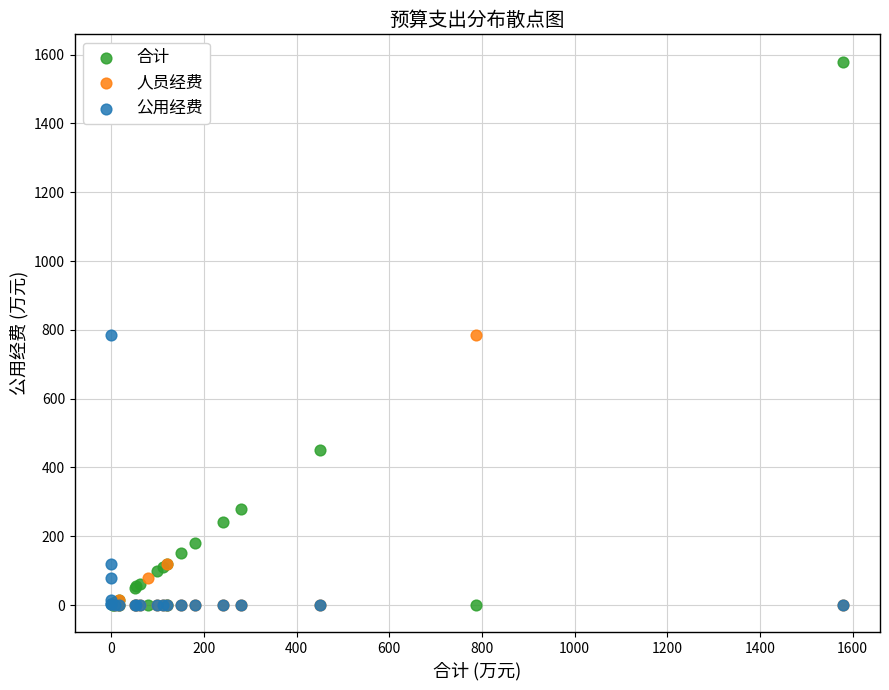

Which series has the largest Y range (max minus min)?

合计